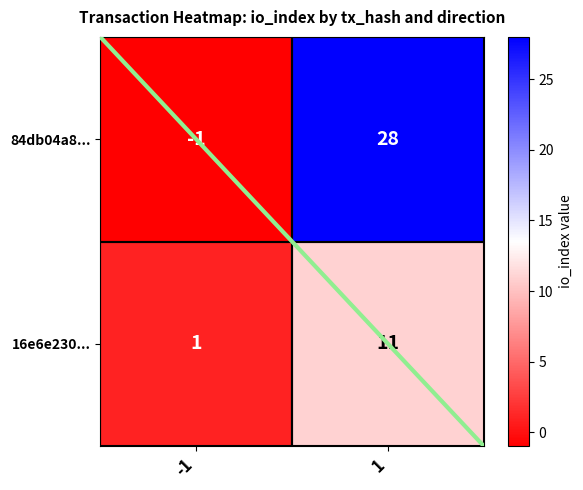

What is the difference between the maximum and minimum values in the 84db04a8... series?

29